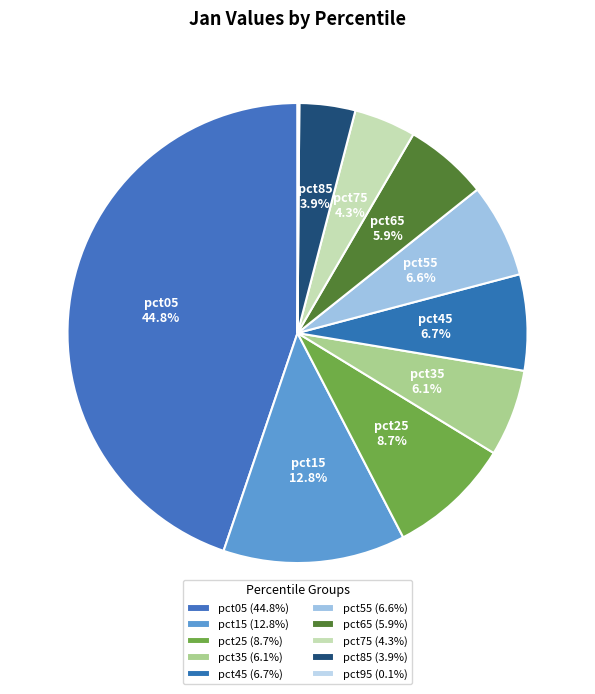

Which category has the smallest portion of the pie?

pct95